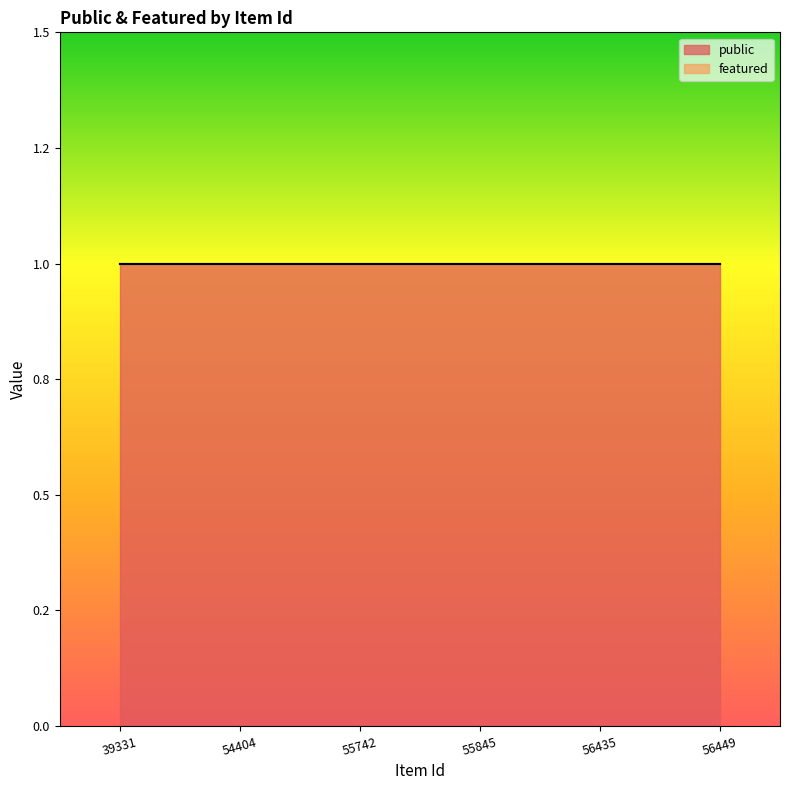

How many lines are shown in the chart?

2